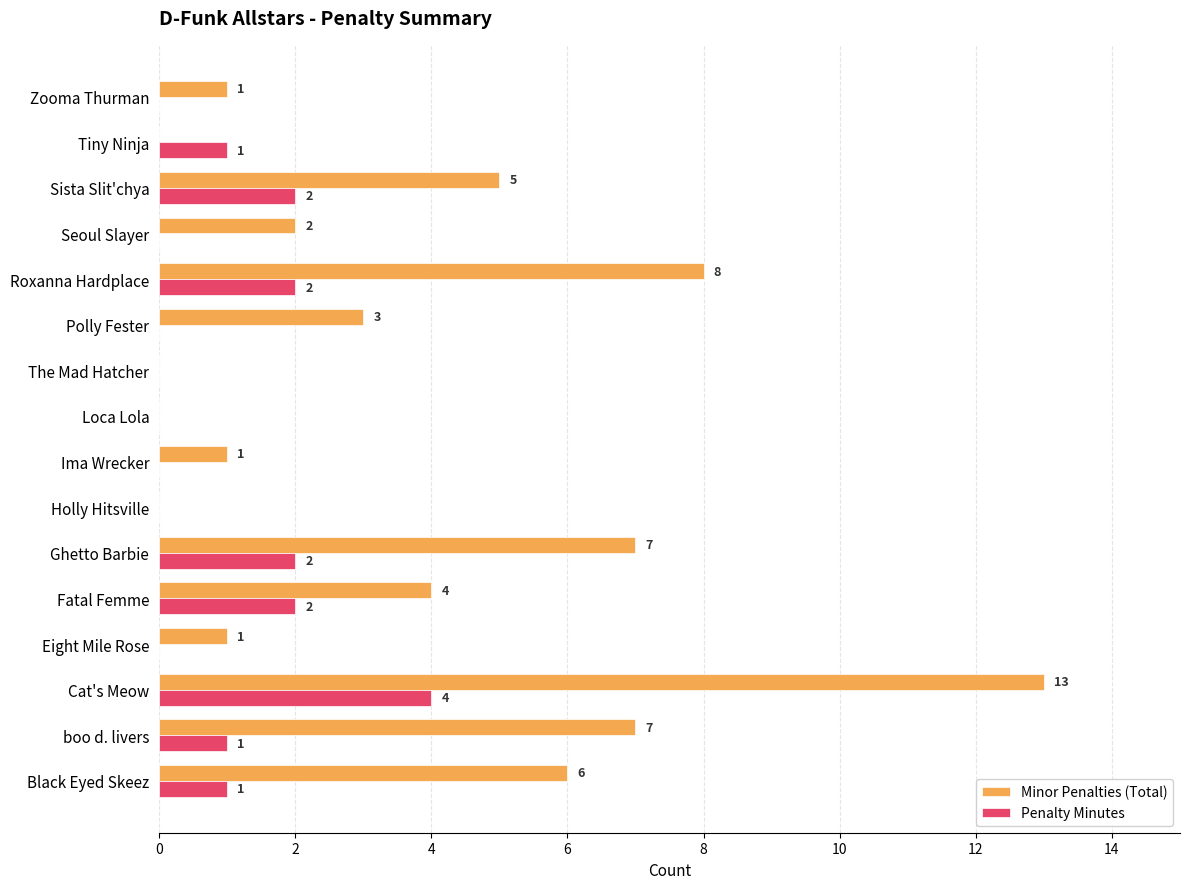

What is the sum of all Minor Penalties (Total) values?

58